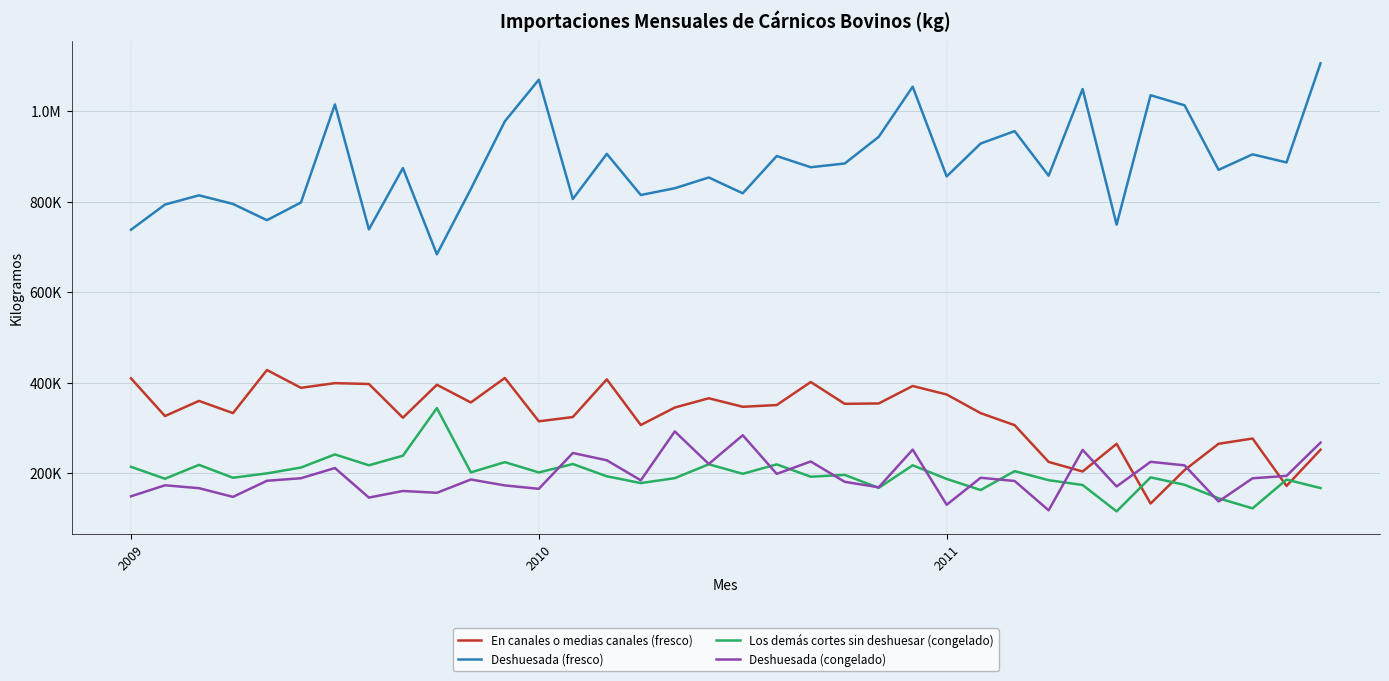

What are all the series names shown in the legend?

En canales o medias canales (fresco), Deshuesada (fresco), Los demás cortes sin deshuesar (congelado), Deshuesada (congelado)